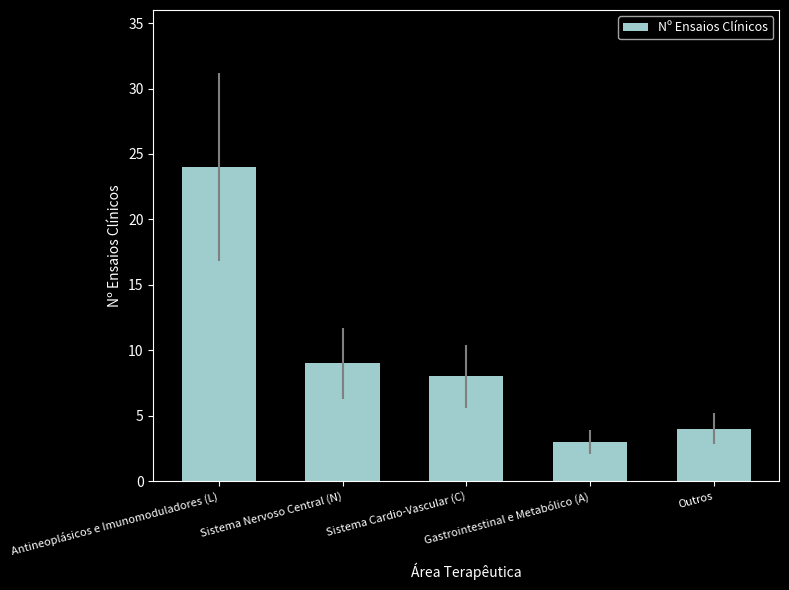

What is the difference between the values at Sistema Cardio-Vascular (C) and Antineoplásicos e Imunomoduladores (L)?

16